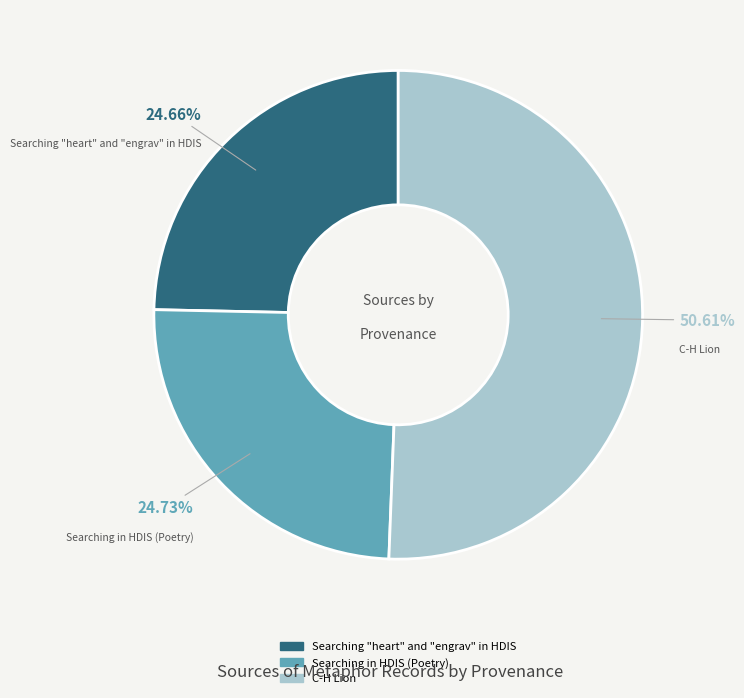

What portion of the pie excludes Searching in HDIS (Poetry)?

75.3%